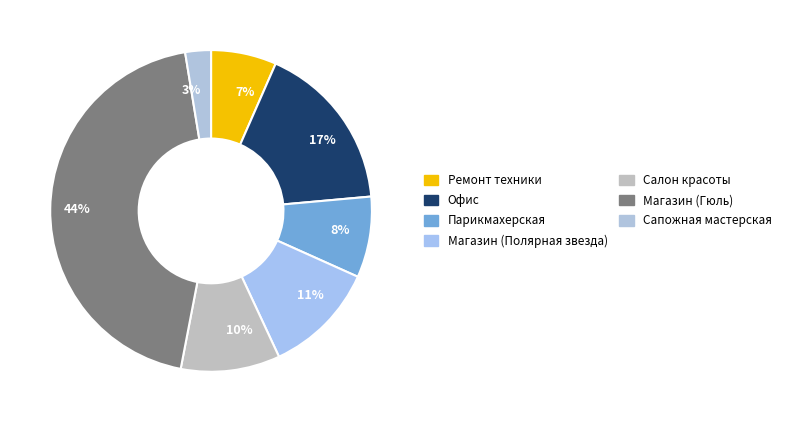

How many segments does this pie chart have?

7